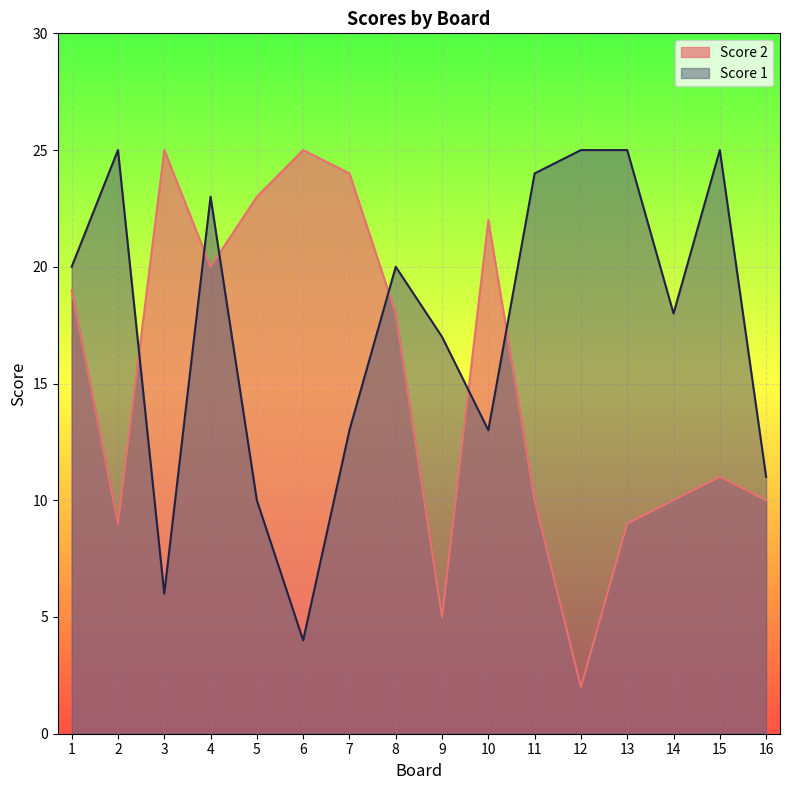

Rank the series by their maximum value, from highest to lowest.

Score 2, Score 1